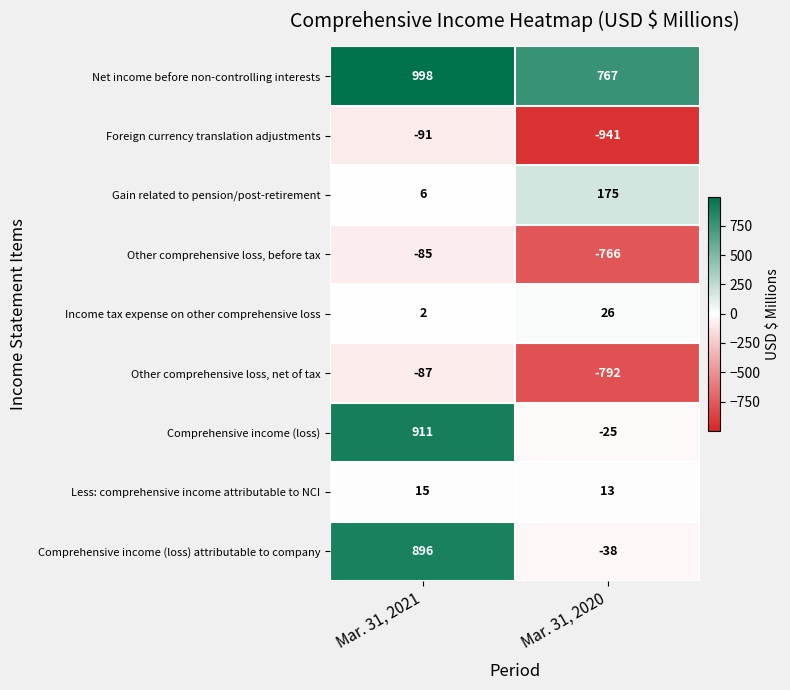

Reading right to left, list all the values displayed in this chart.

Net income before non-controlling interests: 767	998
Foreign currency translation adjustments: -941	-91
Gain related to pension/post-retirement: 175	6
Other comprehensive loss, before tax: -766	-85
Income tax expense on other comprehensive loss: 26	2
Other comprehensive loss, net of tax: -792	-87
Comprehensive income (loss): -25	911
Less: comprehensive income attributable to NCI: 13	15
Comprehensive income (loss) attributable to company: -38	896